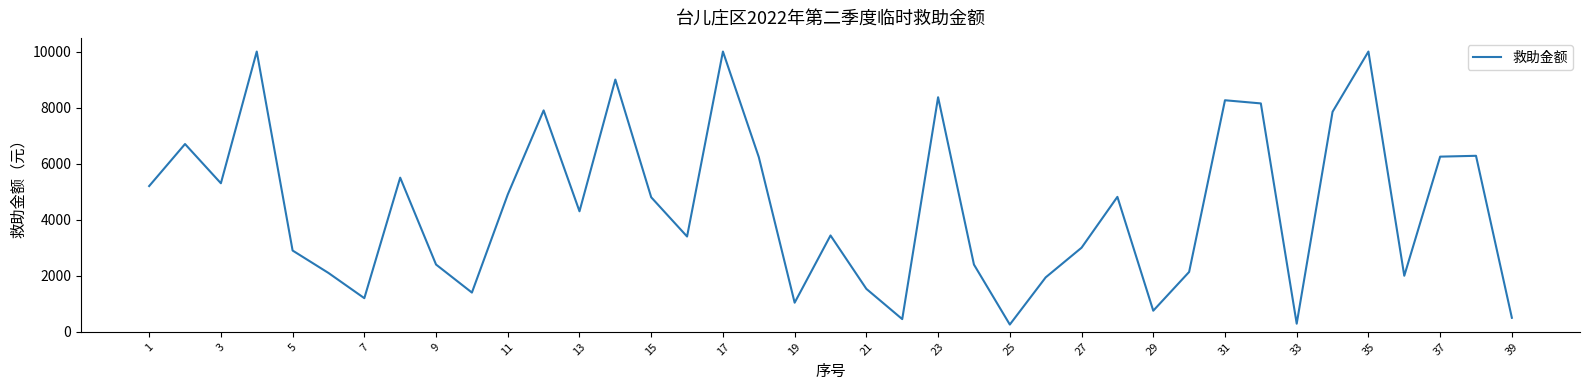

What is the minimum value shown in the chart?

259